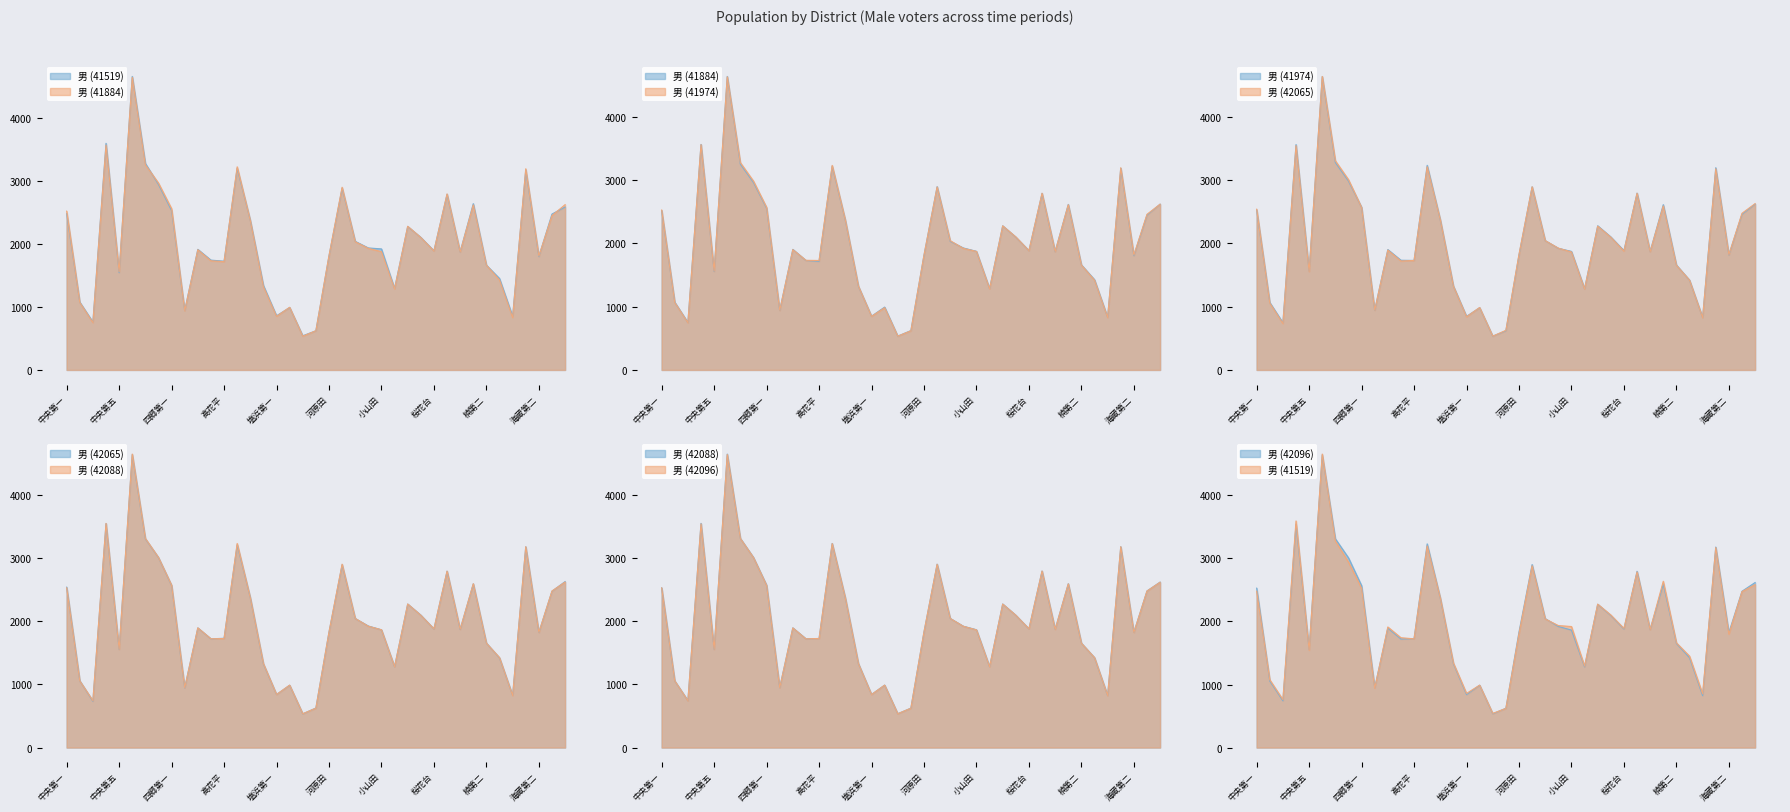

At which label is 男 (41519) closest to 2599?

羽津第二